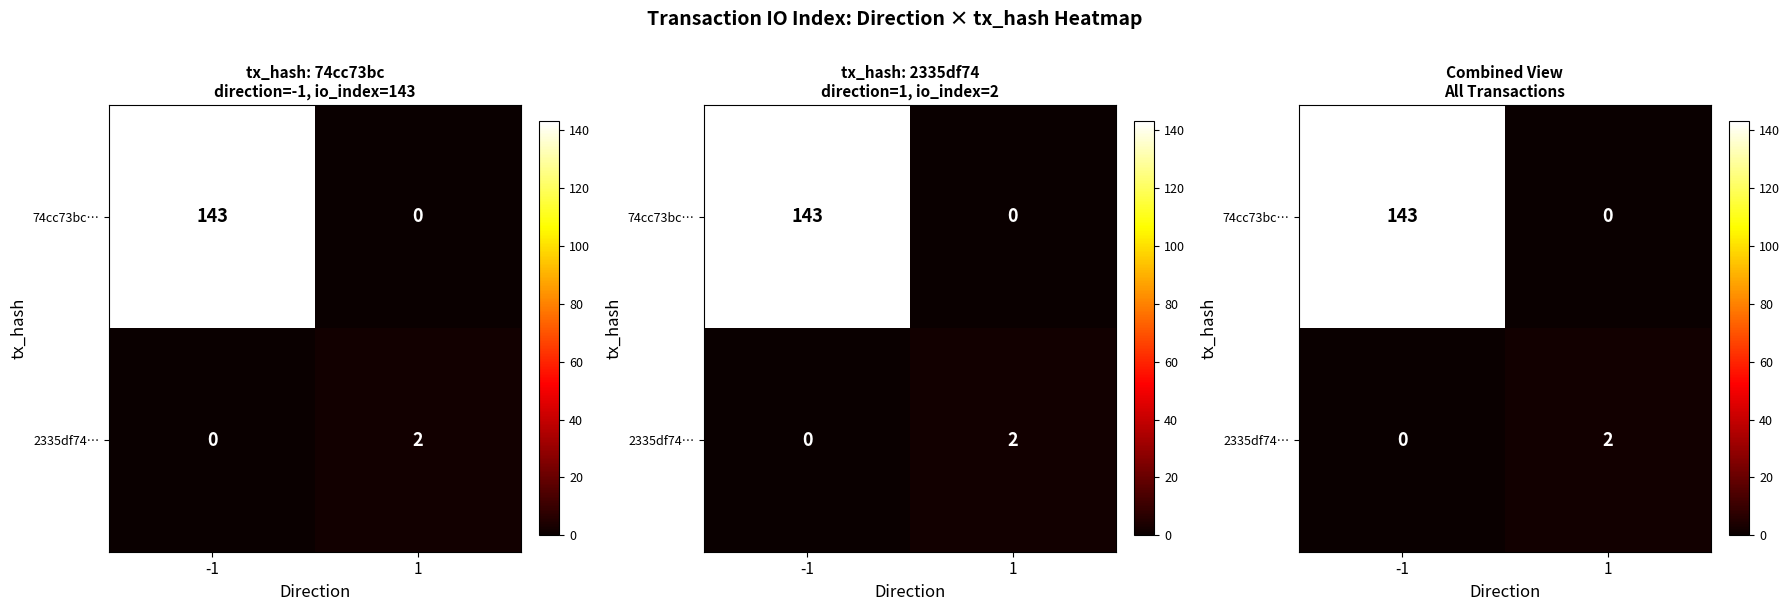

At which category is the sum across all series the highest?

-1